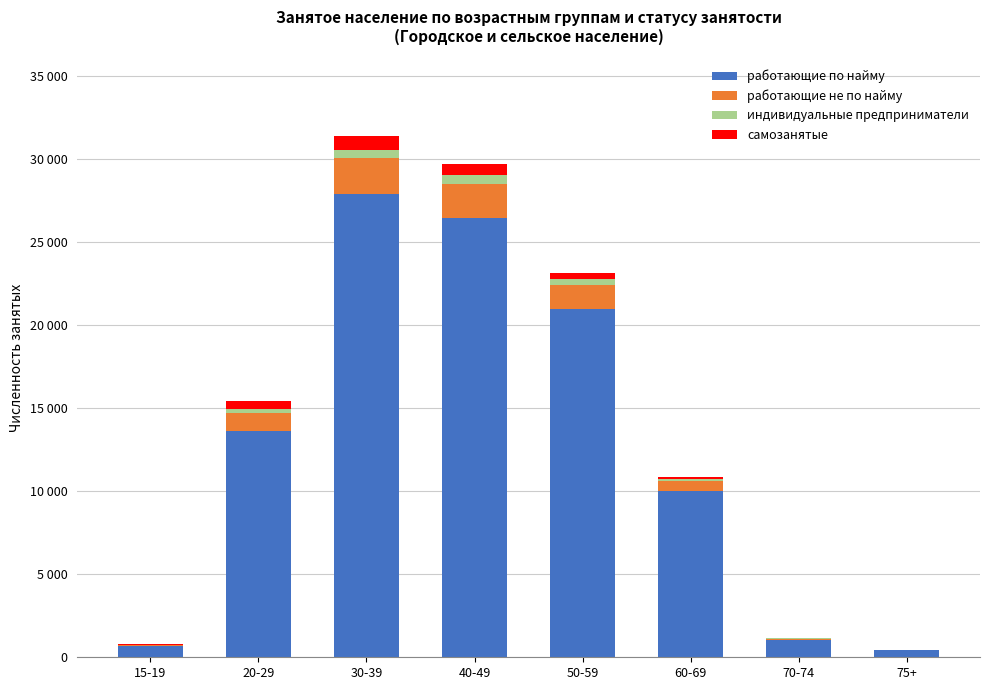

At which category is the sum across all series the highest?

30-39